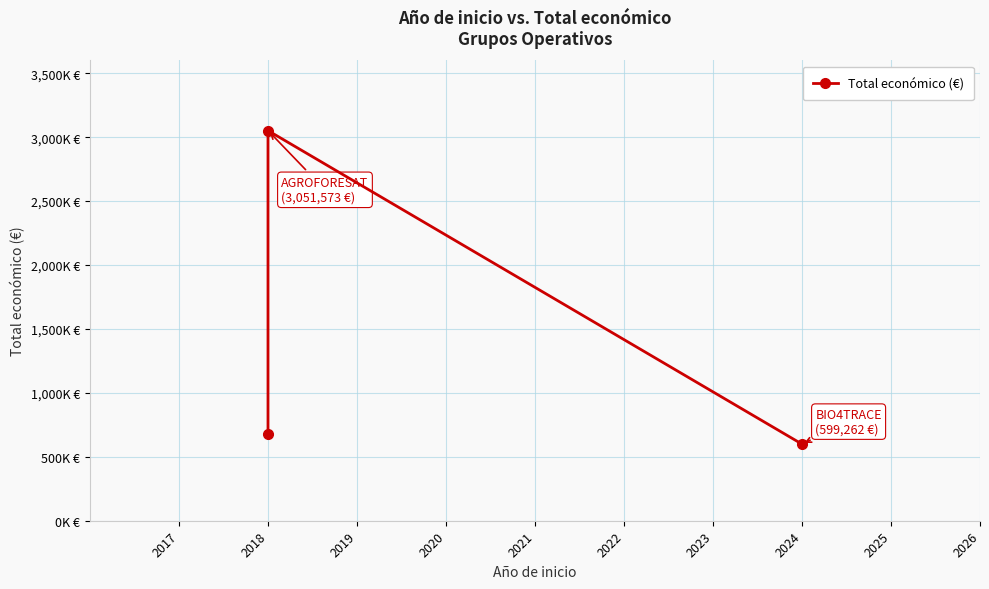

What is the greatest value displayed?

3051573